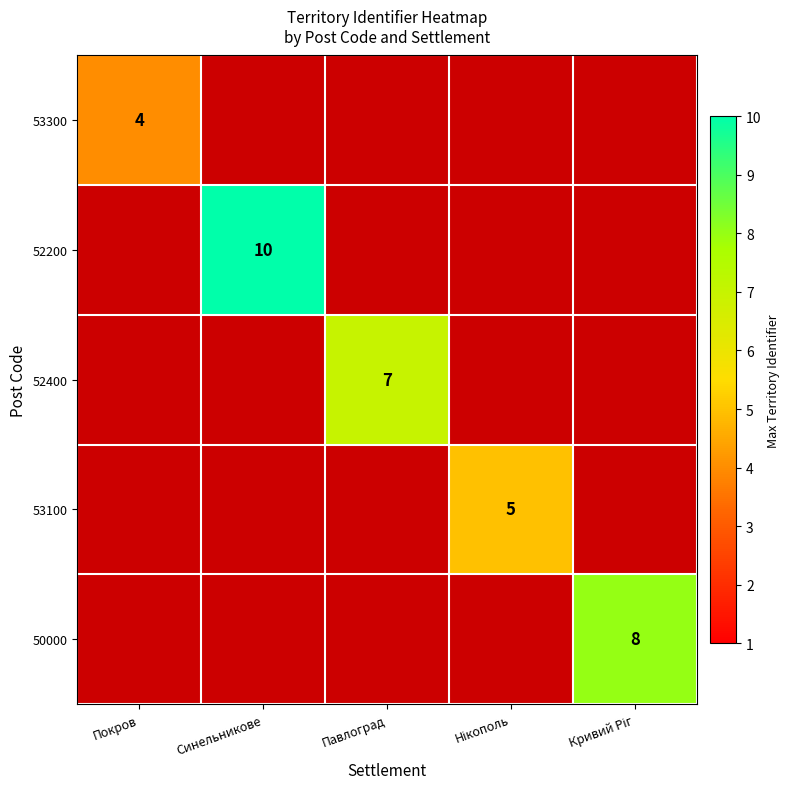

True or false: 52200 has a value of 4 at Синельникове.

False